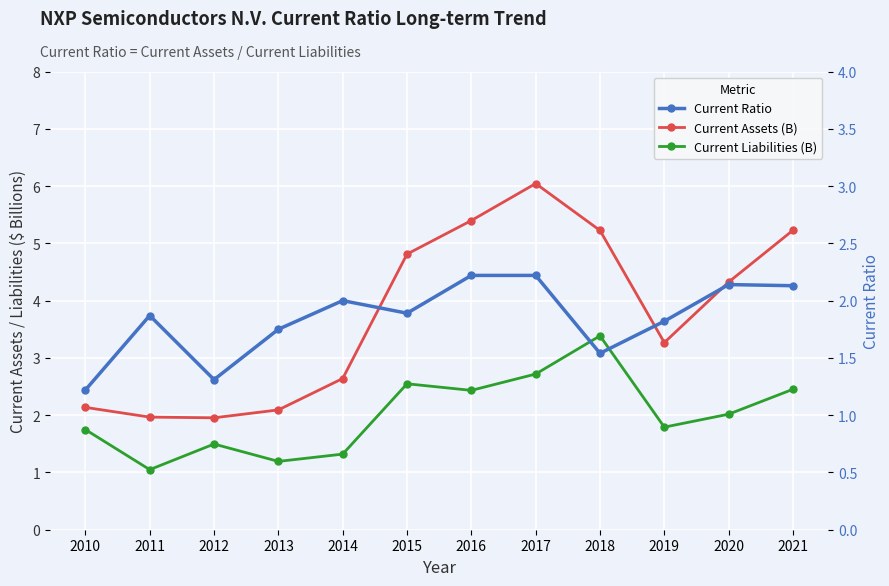

True or false: Current Liabilities (B) and Current Assets (B) intersect in this chart.

False